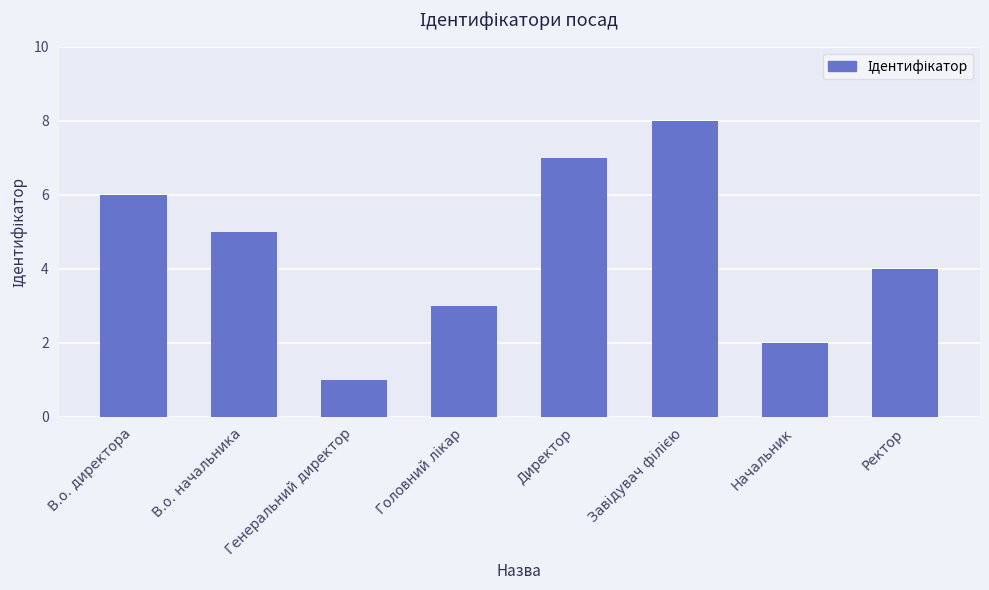

What is the ratio of the value at В.о. начальника to the value at Генеральний директор?

5.0